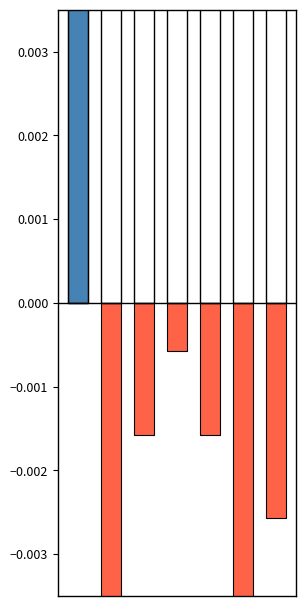

True or false: Below Average has a value of -0.0 at 2.

False